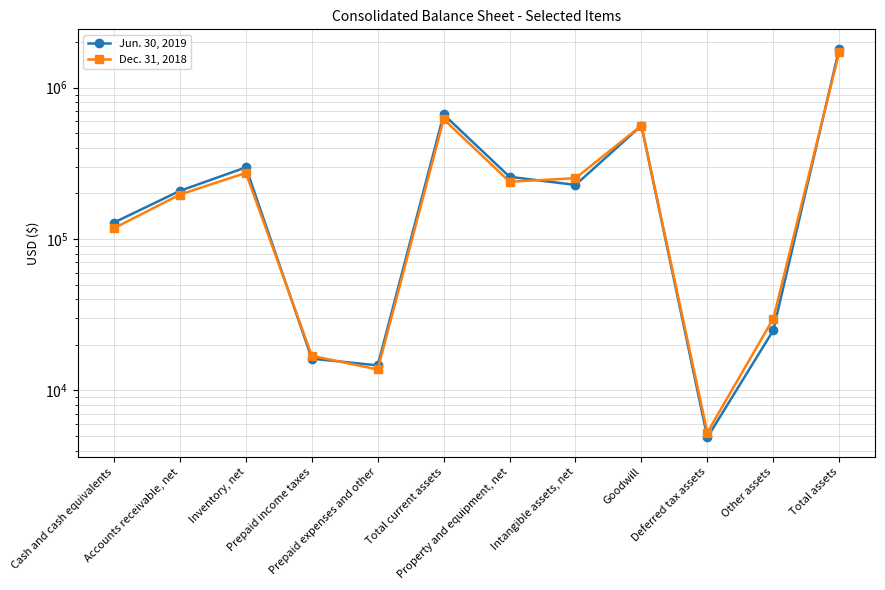

List the labels in order of Dec. 31, 2018 value, largest first.

Total assets, Total current assets, Goodwill, Inventory, net, Intangible assets, net, Property and equipment, net, Accounts receivable, net, Cash and cash equivalents, Other assets, Prepaid income taxes, Prepaid expenses and other, Deferred tax assets